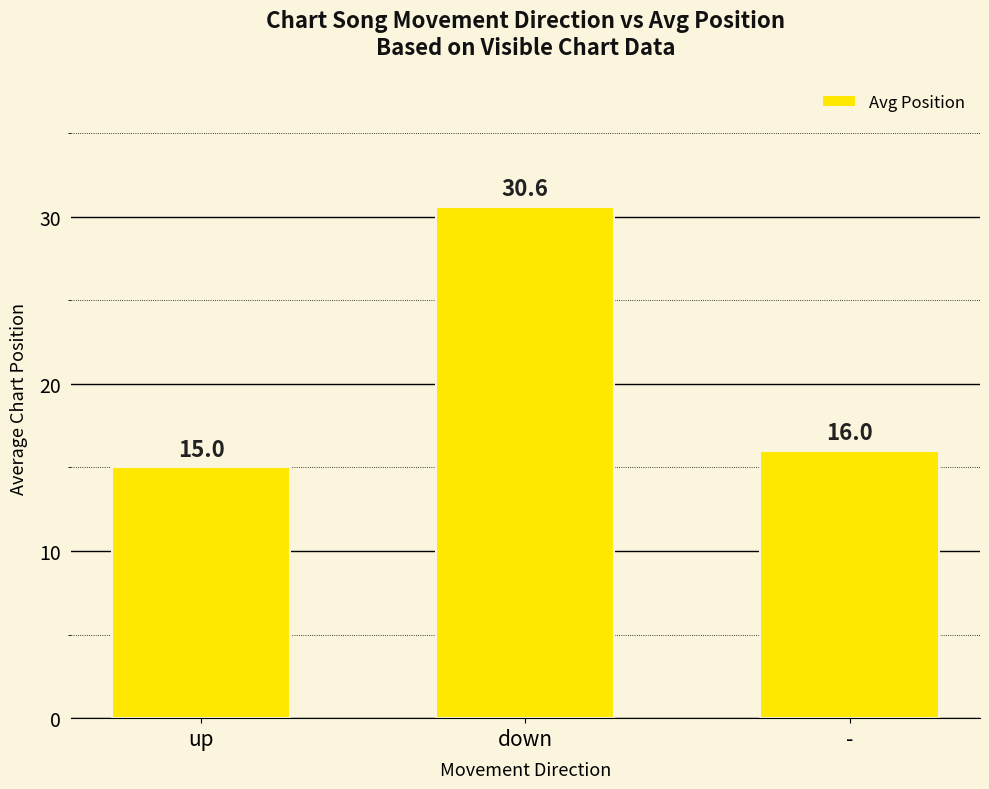

How many data points are less than 16?

1